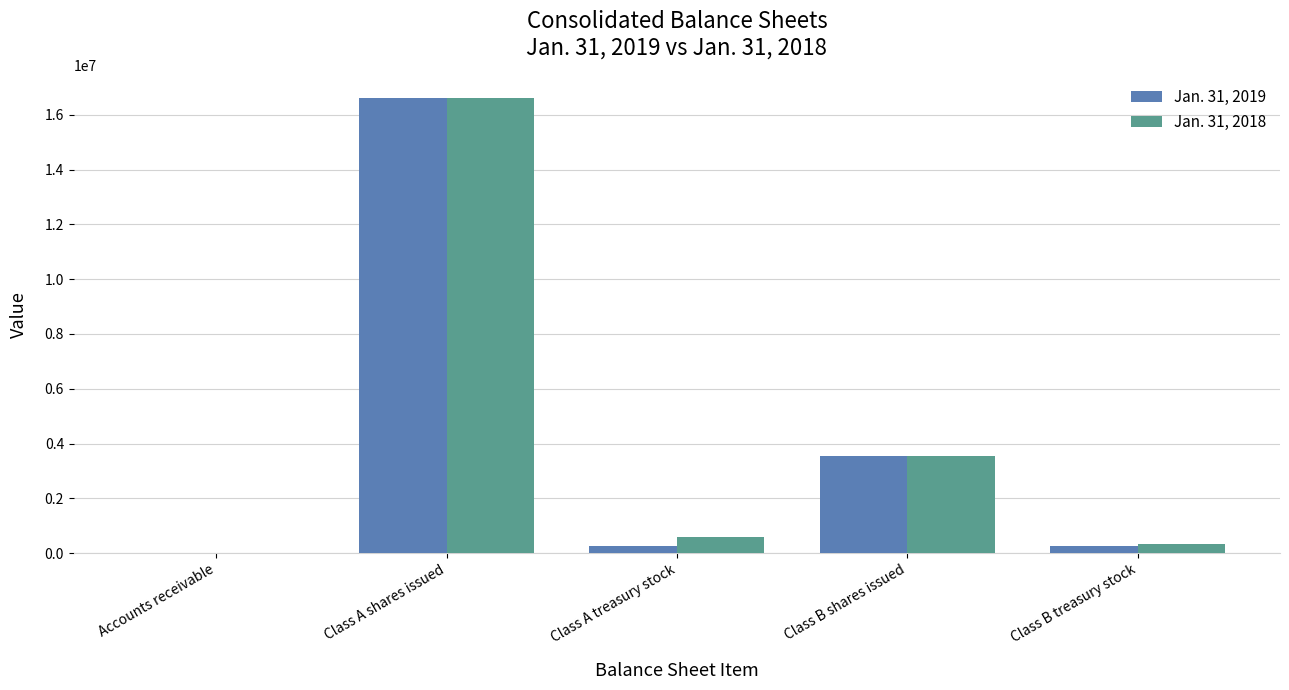

What is the maximum value shown in the chart?

16605215